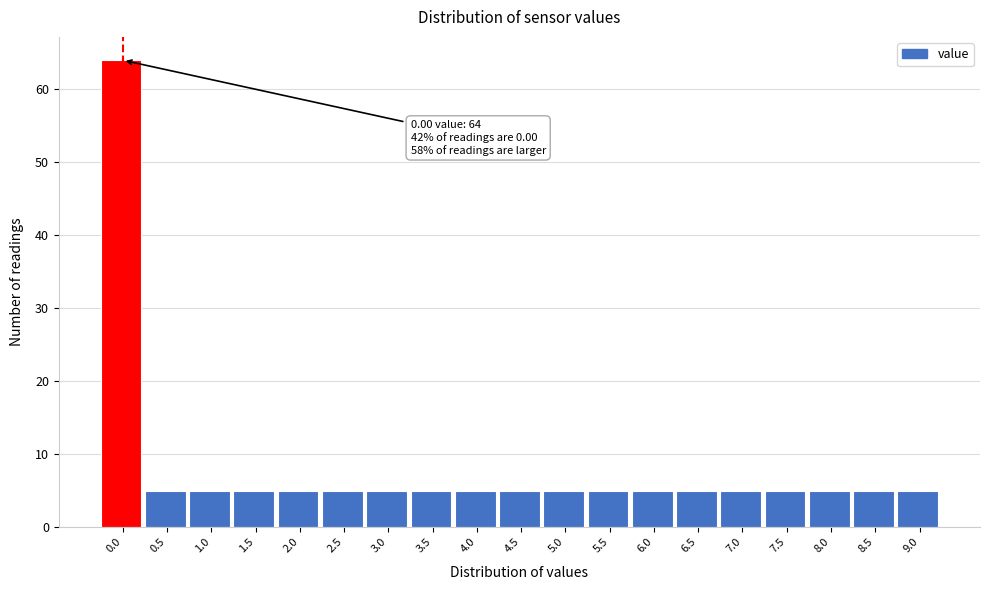

Reading left to right, list all the values displayed in this chart.

0.0=64	0.5=5	1.0=5	1.5=5	2.0=5	2.5=5	3.0=5	3.5=5	4.0=5	4.5=5	5.0=5	5.5=5	6.0=5	6.5=5	7.0=5	7.5=5	8.0=5	8.5=5	9.0=5